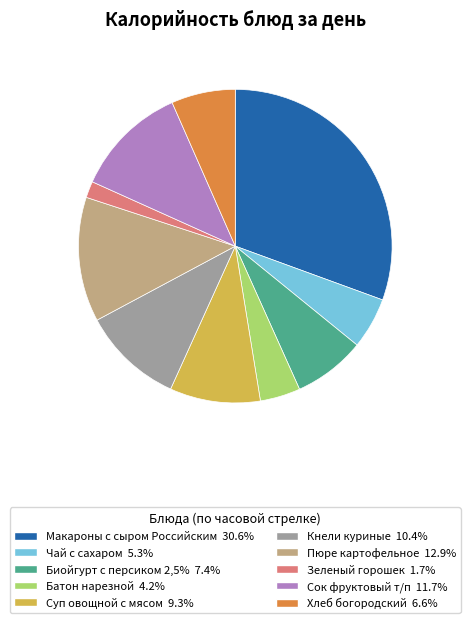

What is the ratio of the value at Макароны с сыром Российским to the value at Зеленый горошек?

18.1